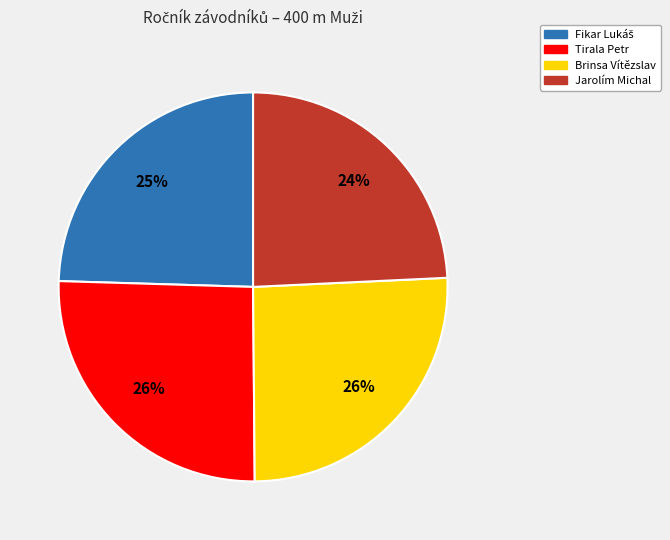

How many segments does this pie chart have?

4